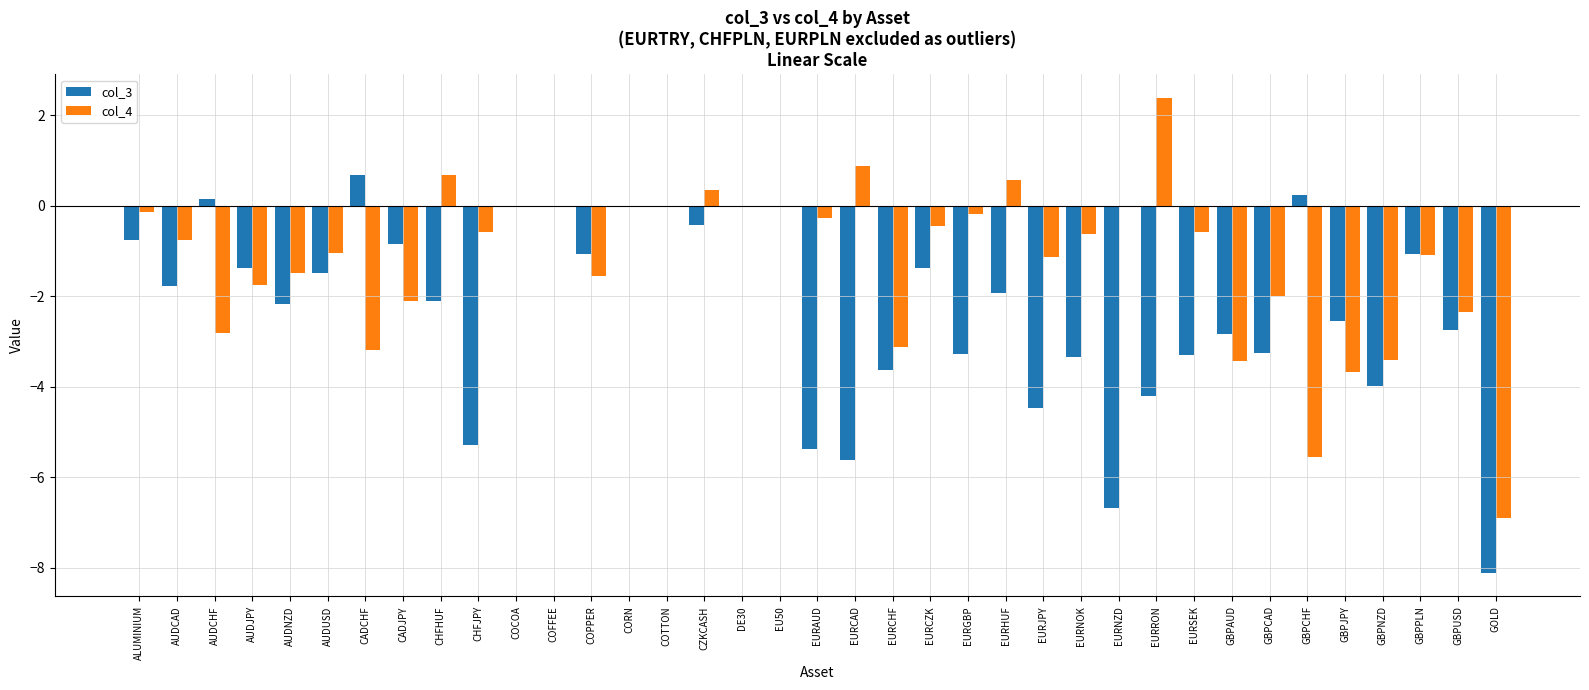

Which label corresponds to the largest value in the chart?

EURRON